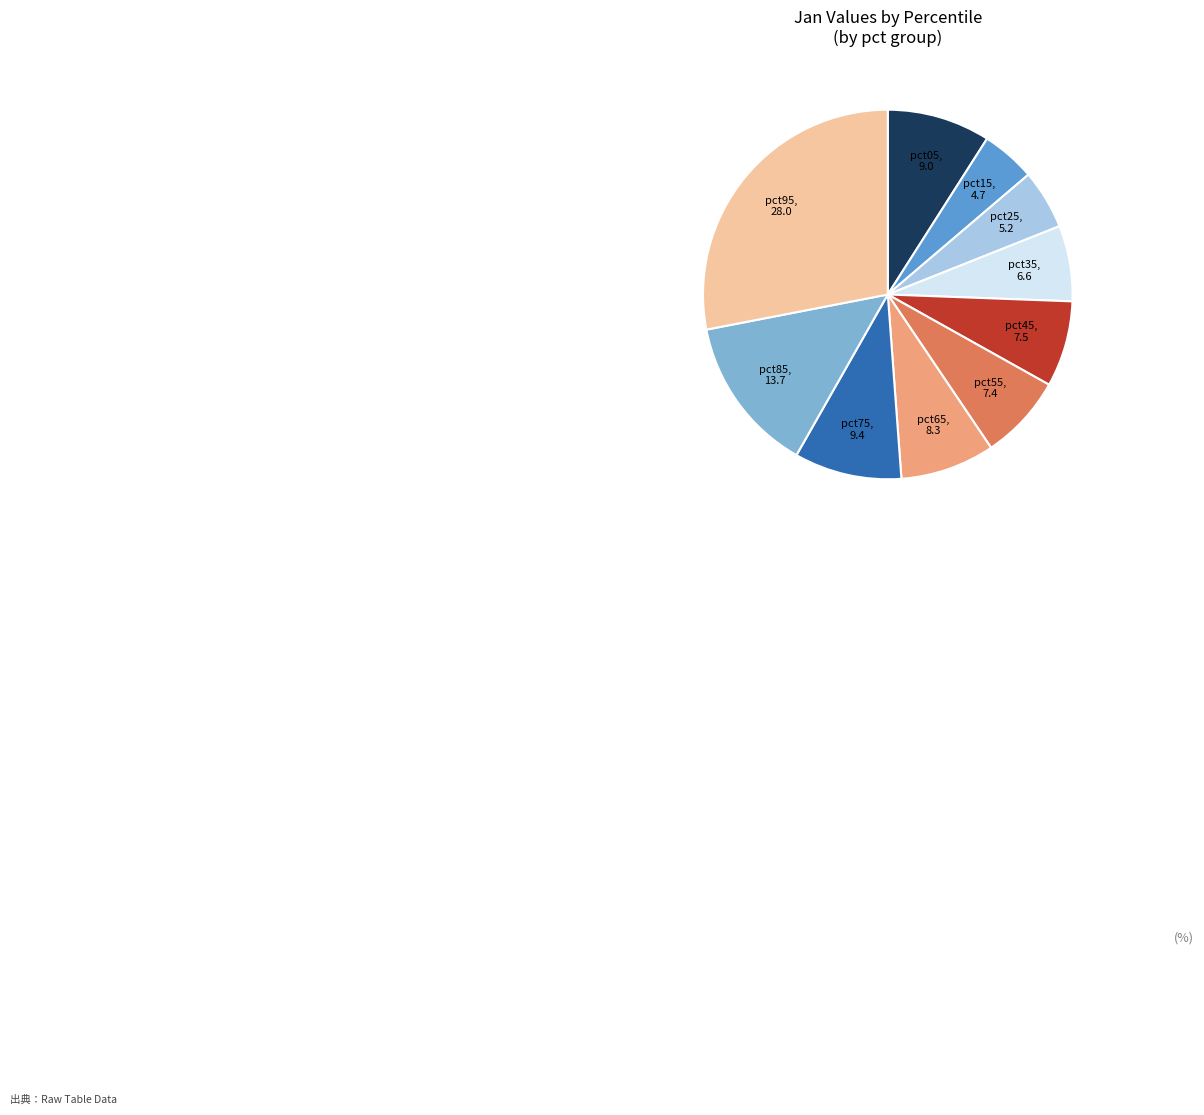

Is there a majority slice in this chart?

No